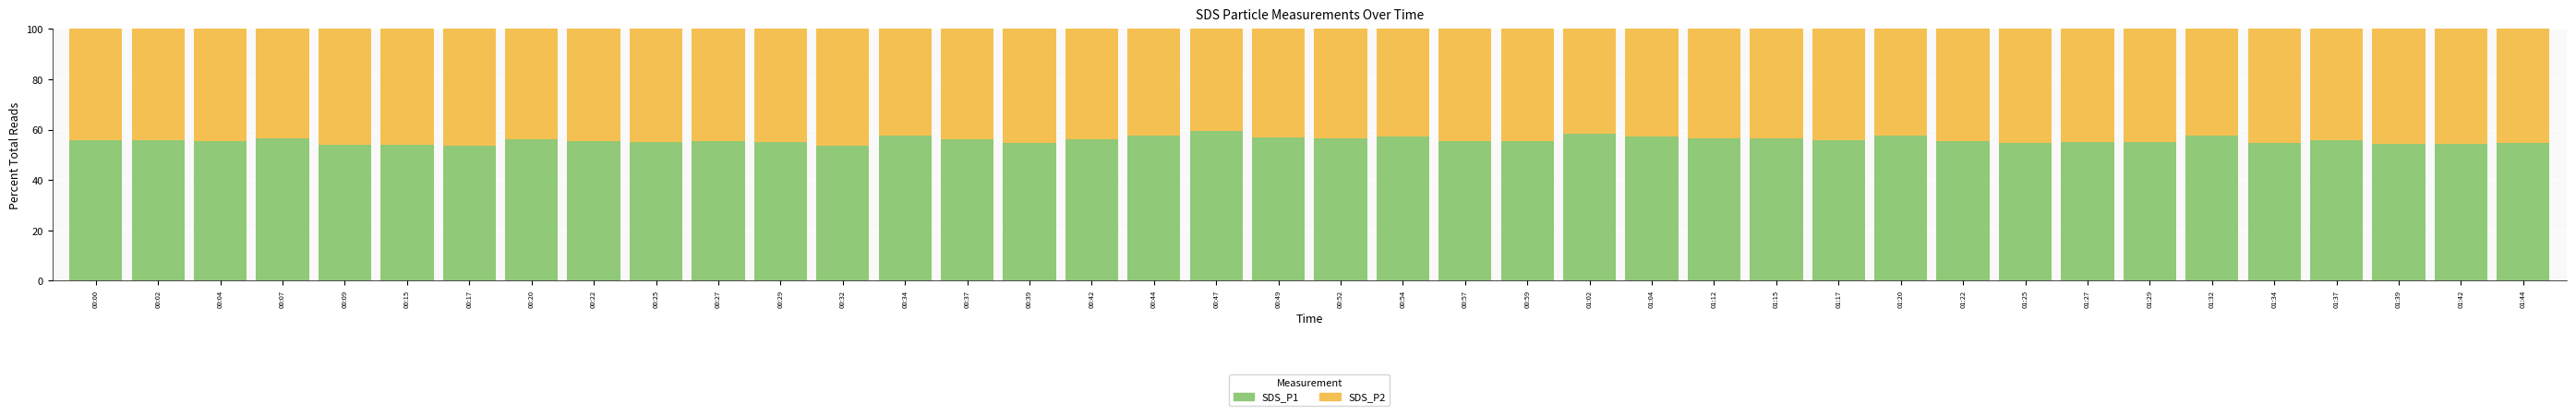

What is the sum of the SDS_P1 values at 01:15 and 00:34?

114.4